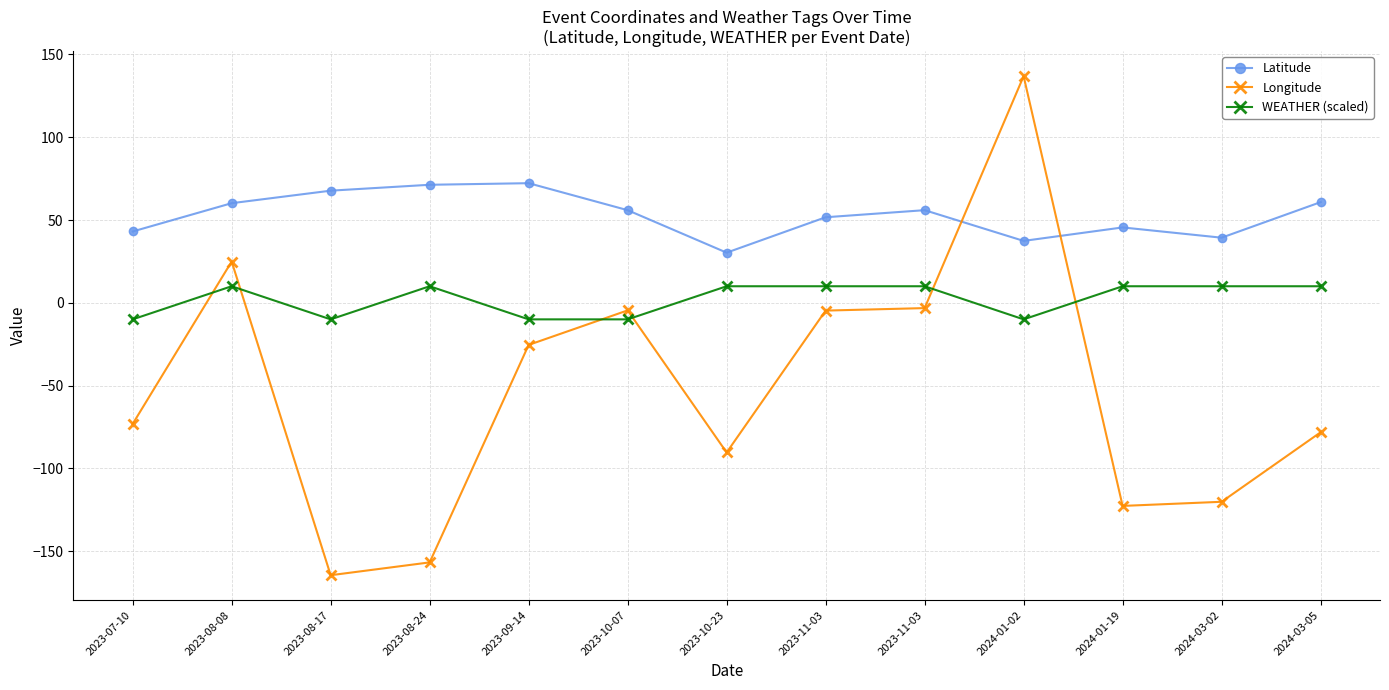

At 2023-09-14, list the series in order from largest to smallest.

Latitude, WEATHER (scaled), Longitude